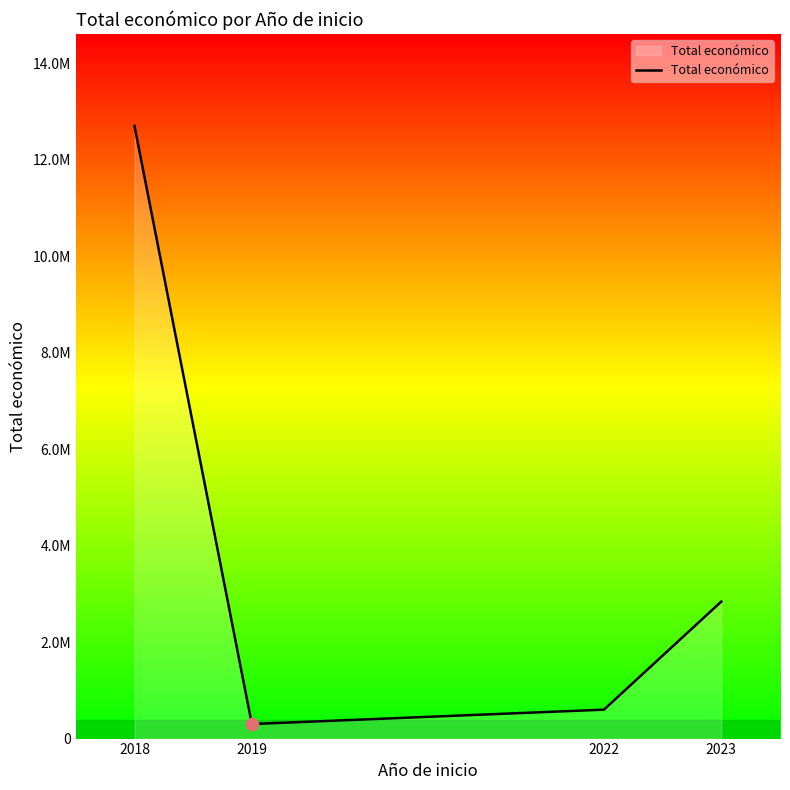

What is the ratio of the value at 2023 to the value at 2022?

4.7